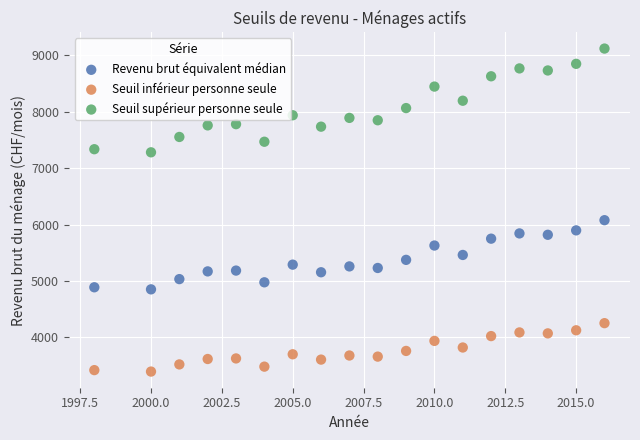

Across all series, what Y value is closest to 6255?

6076.7